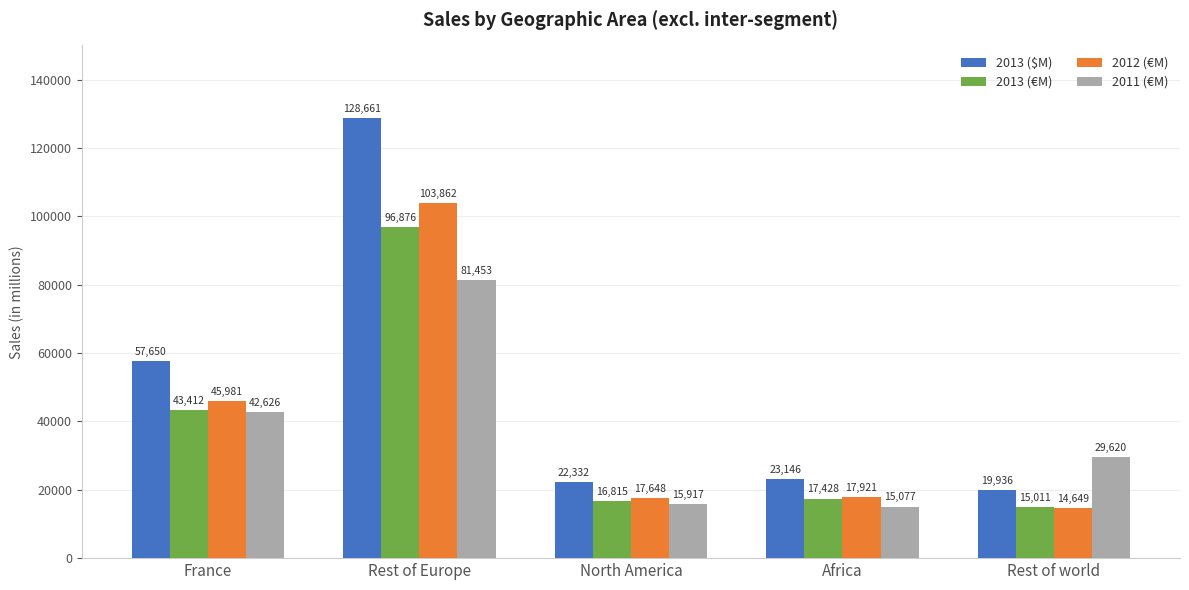

What is the difference between the maximum and minimum values in the 2012 (€M) series?

89213